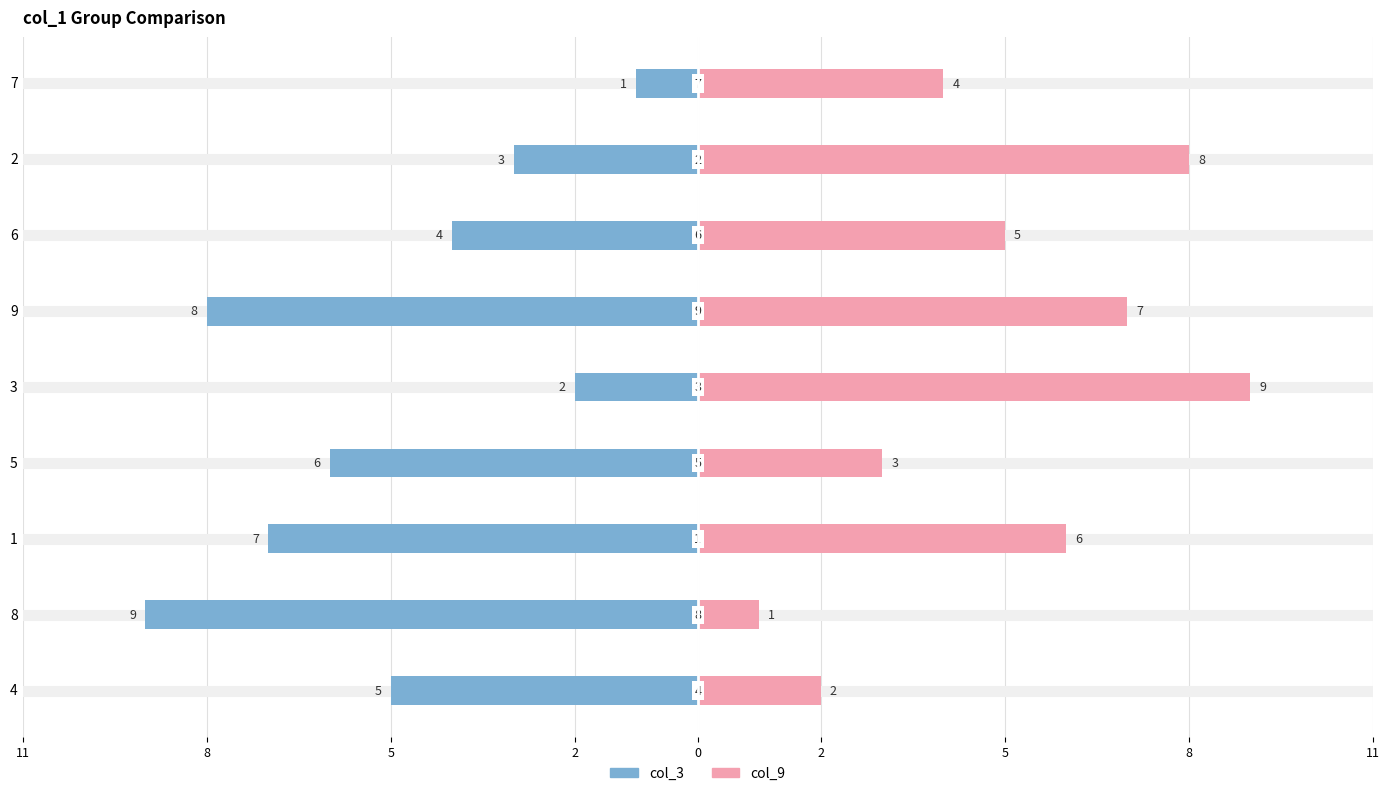

How many data points in col_3 are above -5?

4